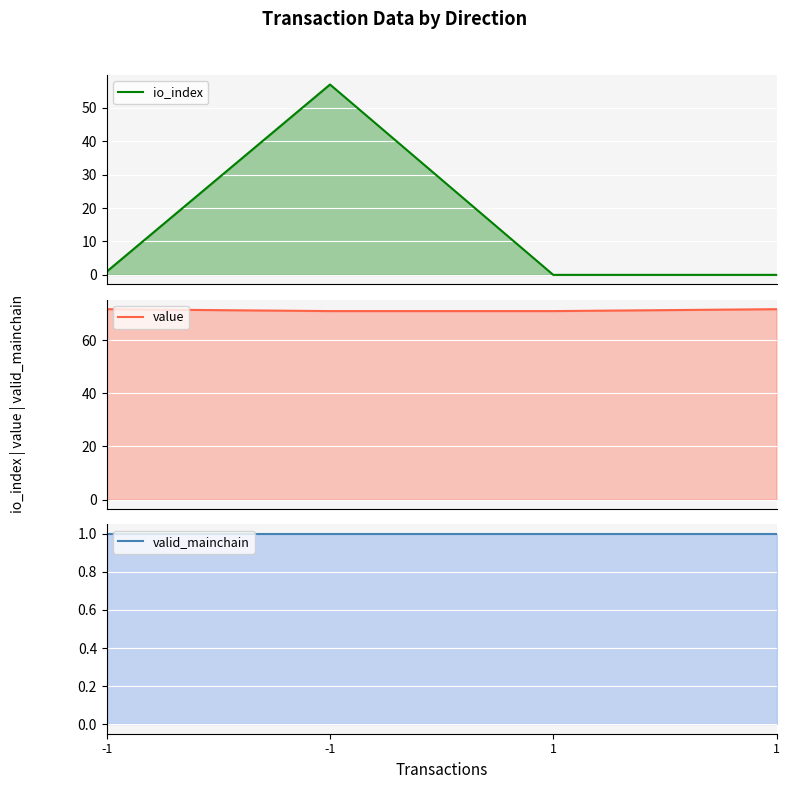

Where is valid_mainchain nearest to the value 1?

-1